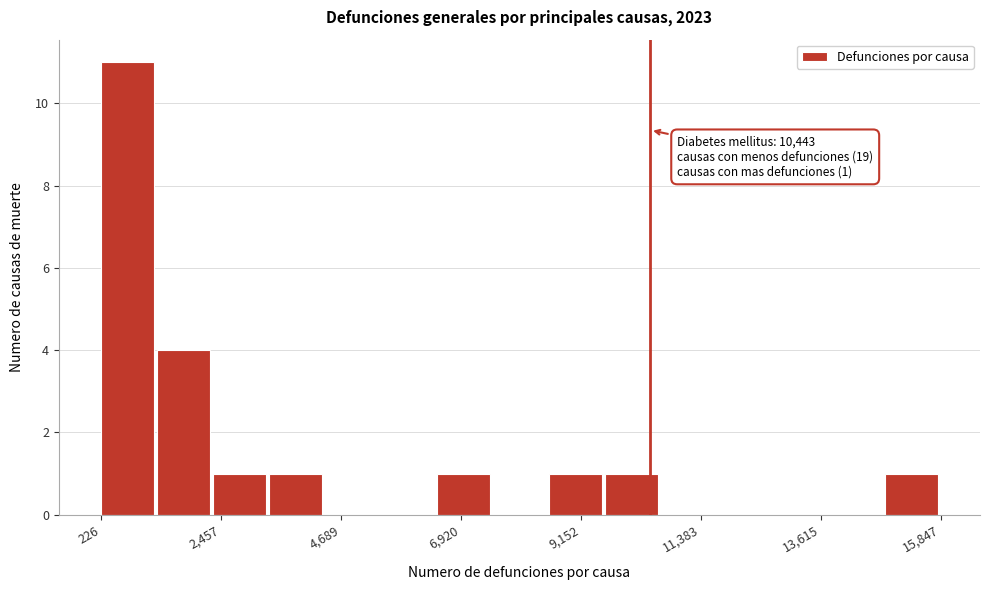

Around what value on the x-axis is the tallest bar? Give the approximate position of its centre, as read against the axis.

500